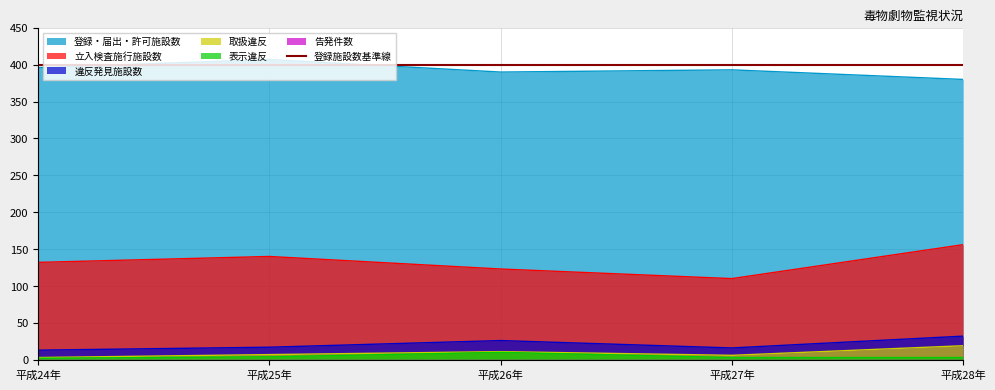

Is it true that 表示違反 equals 3 at 平成28年?

True